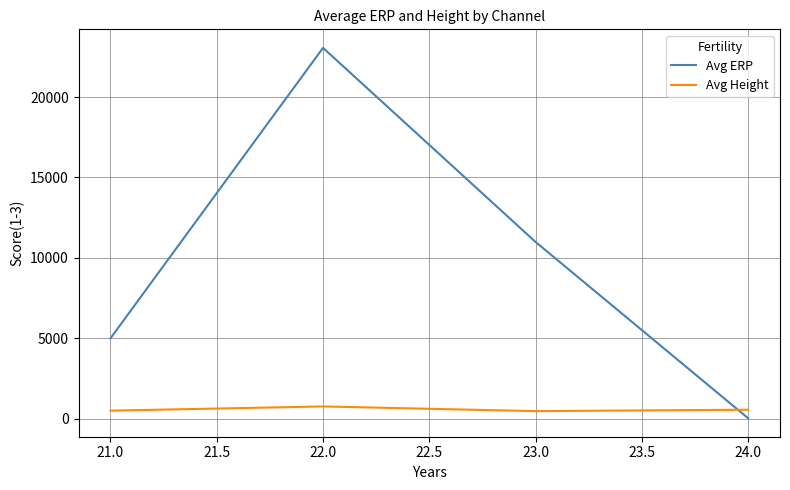

How many lines are shown in the chart?

2